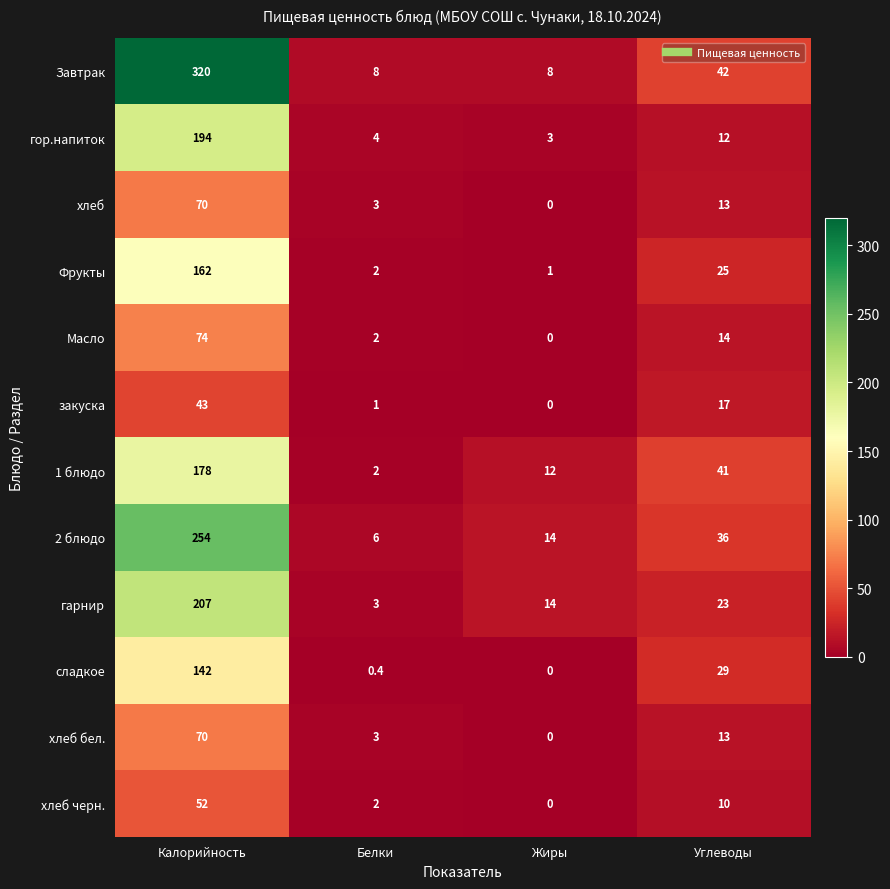

At how many categories does at least one series exceed 120?

1